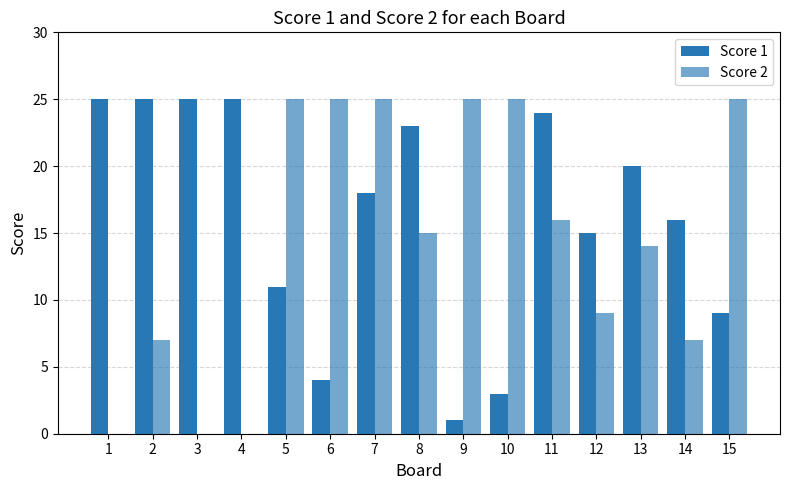

Count the number of categories in the chart.

15